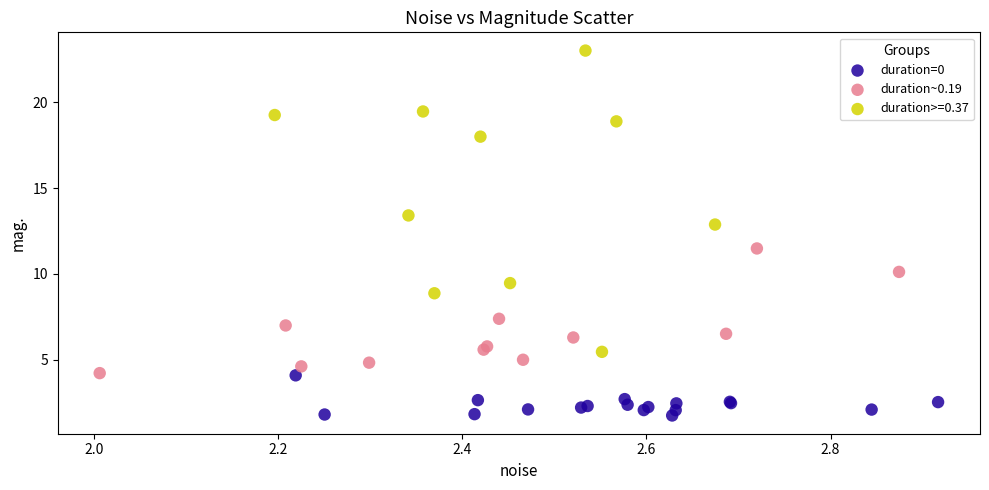

Which series contains the highest Y value?

duration>=0.37